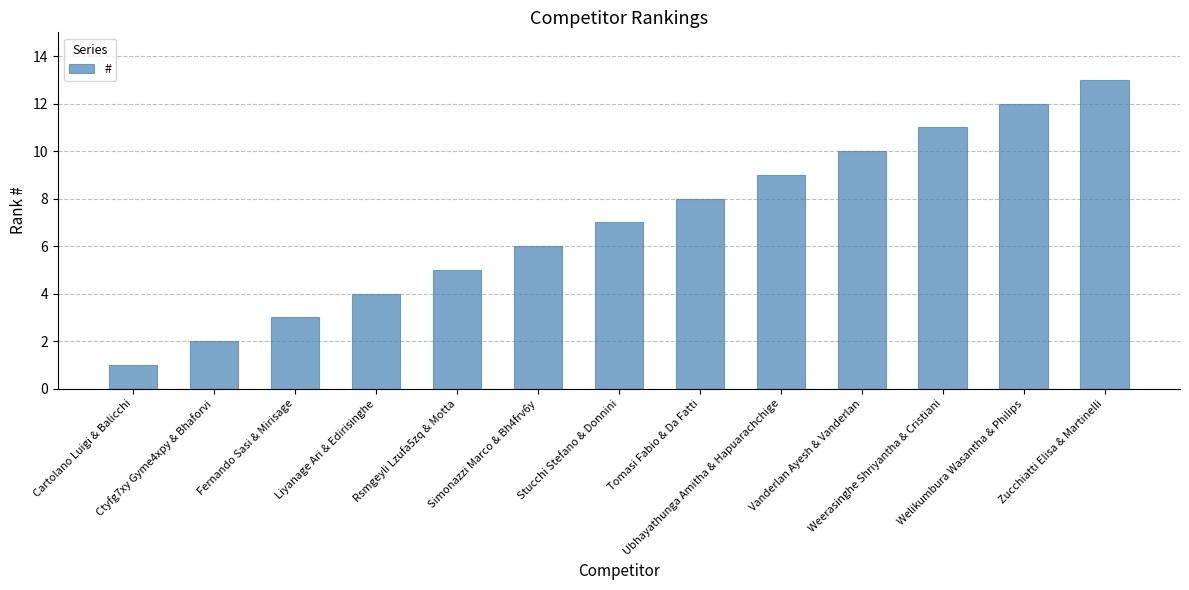

How many bars are there in total?

13